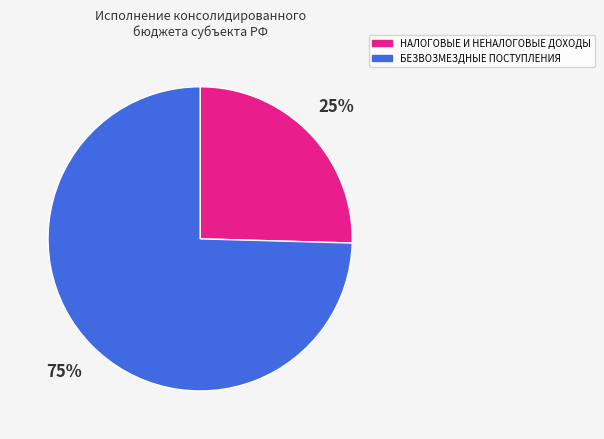

Do БЕЗВОЗМЕЗДНЫЕ ПОСТУПЛЕНИЯ and НАЛОГОВЫЕ И НЕНАЛОГОВЫЕ ДОХОДЫ together represent more than half of the pie?

Yes